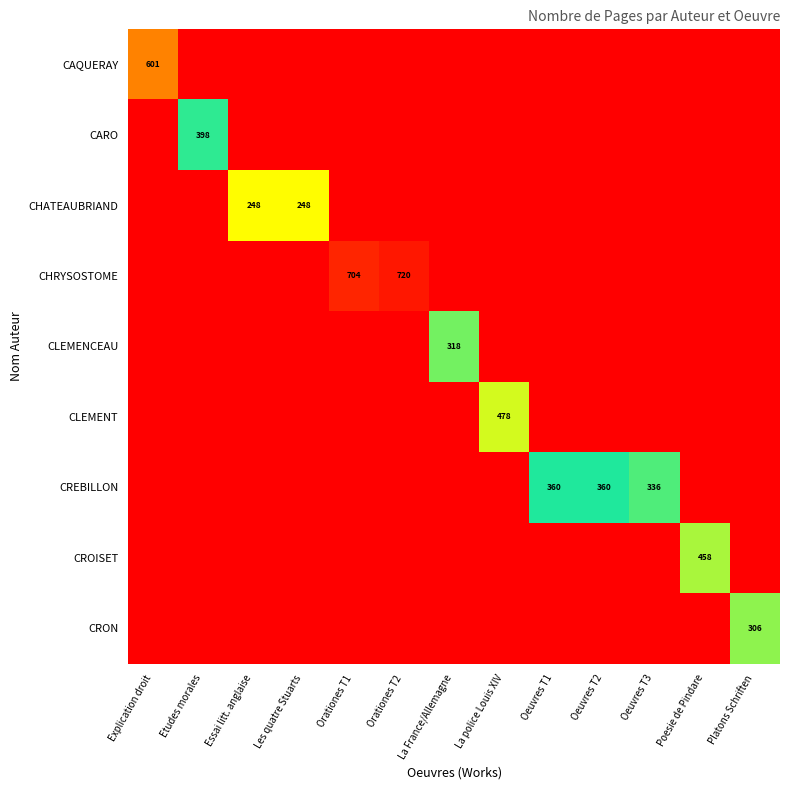

Is it true that CRON equals 306 at Platons Schriften?

True